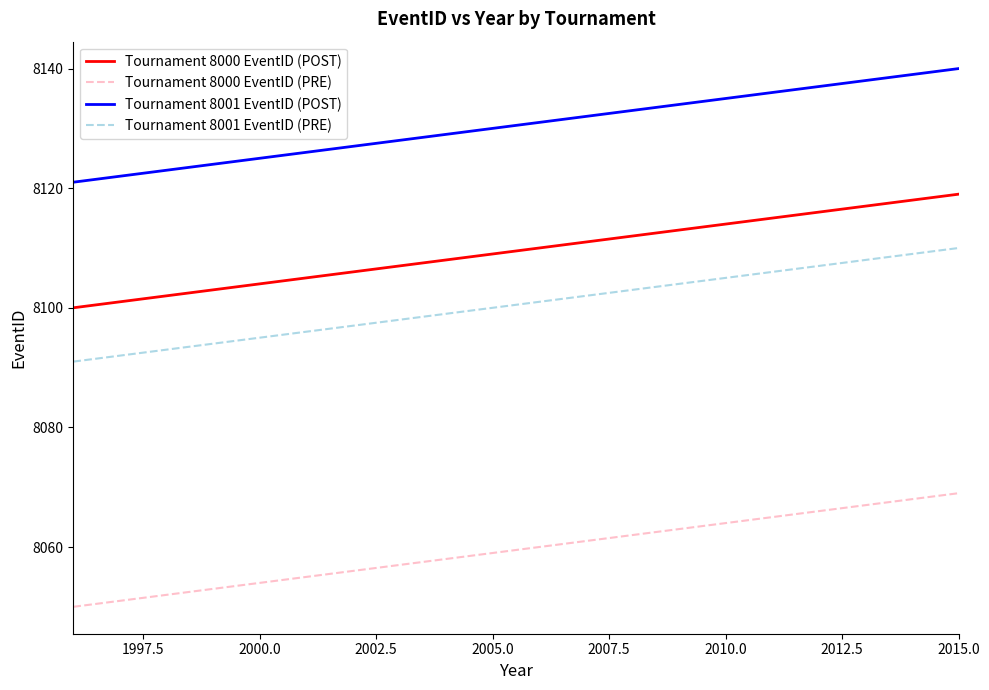

Reading right to left, what are all the values shown in this chart?

Tournament 8000 EventID (POST): 8119	8118	8117	8116	8115	8114	8113	8112	8111	8110	8109	8108	8107	8106	8105	8104	8103	8102	8101	8100
Tournament 8000 EventID (PRE): 8069	8068	8067	8066	8065	8064	8063	8062	8061	8060	8059	8058	8057	8056	8055	8054	8053	8052	8051	8050
Tournament 8001 EventID (POST): 8140	8139	8138	8137	8136	8135	8134	8133	8132	8131	8130	8129	8128	8127	8126	8125	8124	8123	8122	8121
Tournament 8001 EventID (PRE): 8110	8109	8108	8107	8106	8105	8104	8103	8102	8101	8100	8099	8098	8097	8096	8095	8094	8093	8092	8091